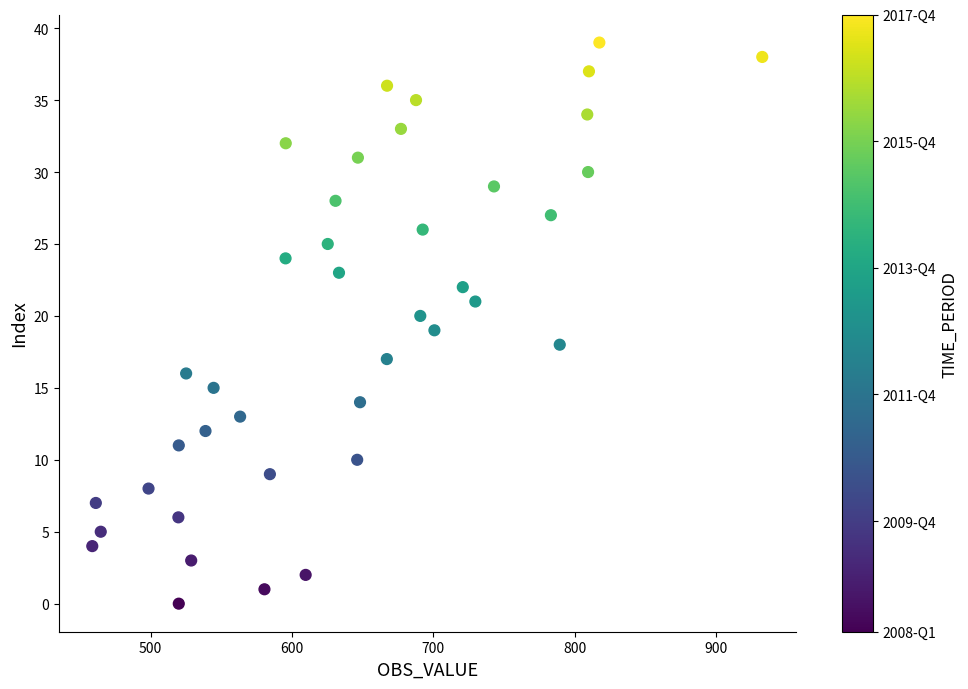

What is the range of Y values (max minus min)?

39